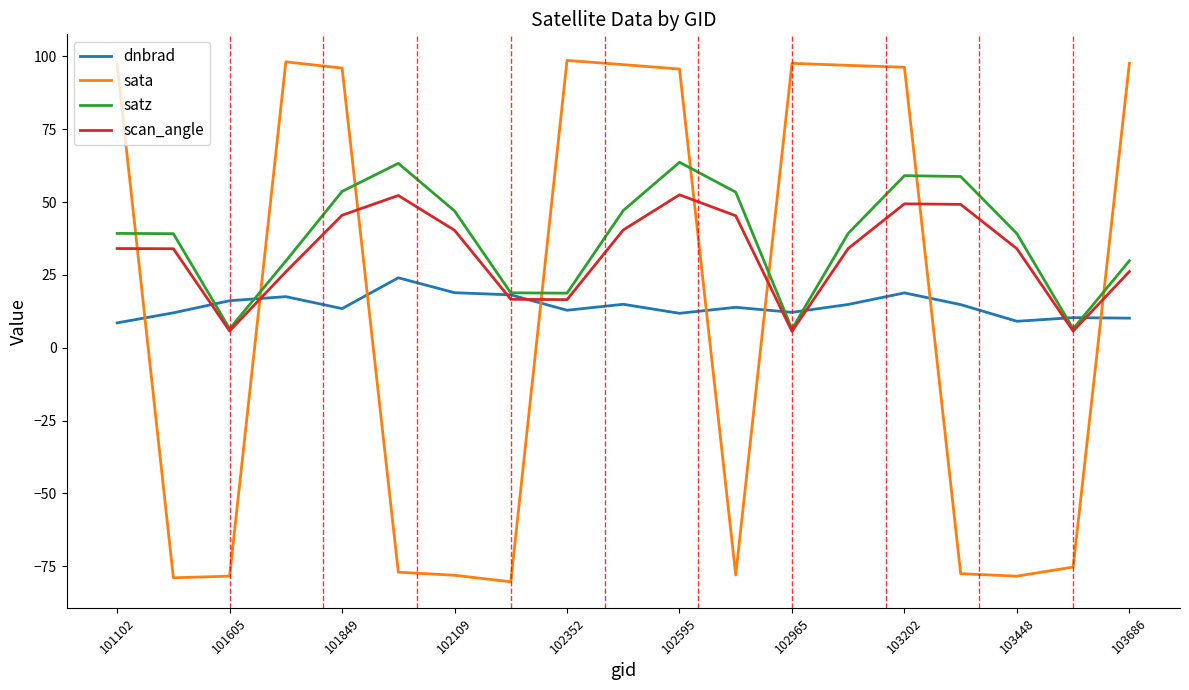

What is the maximum value shown in the chart?

98.6